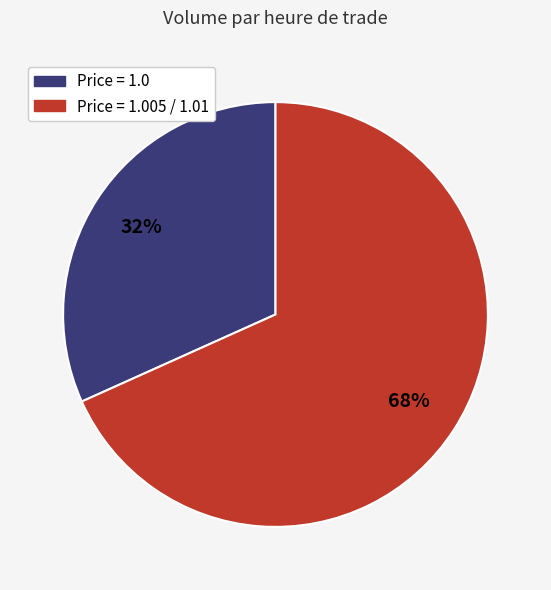

To the nearest percent, what is the average slice percentage?

50%